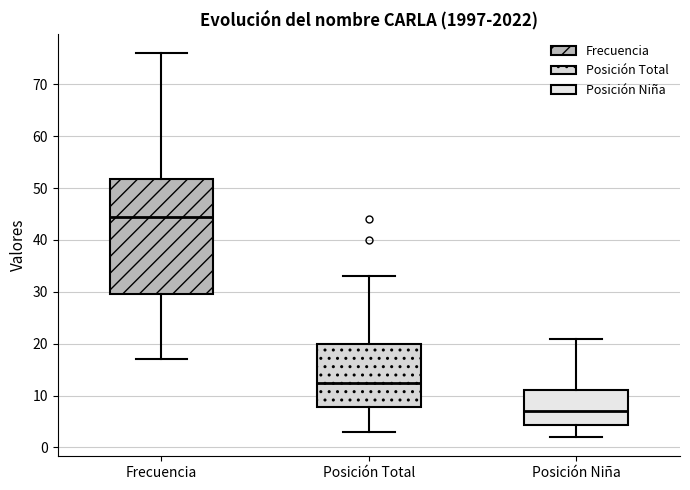

Reading left to right, read every box against the y-axis: the position of its median line, the range the box covers, and the ends of its whiskers. The values are not printed on the chart, so give them approximately, as read against the axis.

Frecuencia: median 45, box 30 to 52, whiskers 17 to 76
Posición Total: median 13, box 8 to 20, whiskers 3 to 33
Posición Niña: median 7, box 4 to 11, whiskers 2 to 21